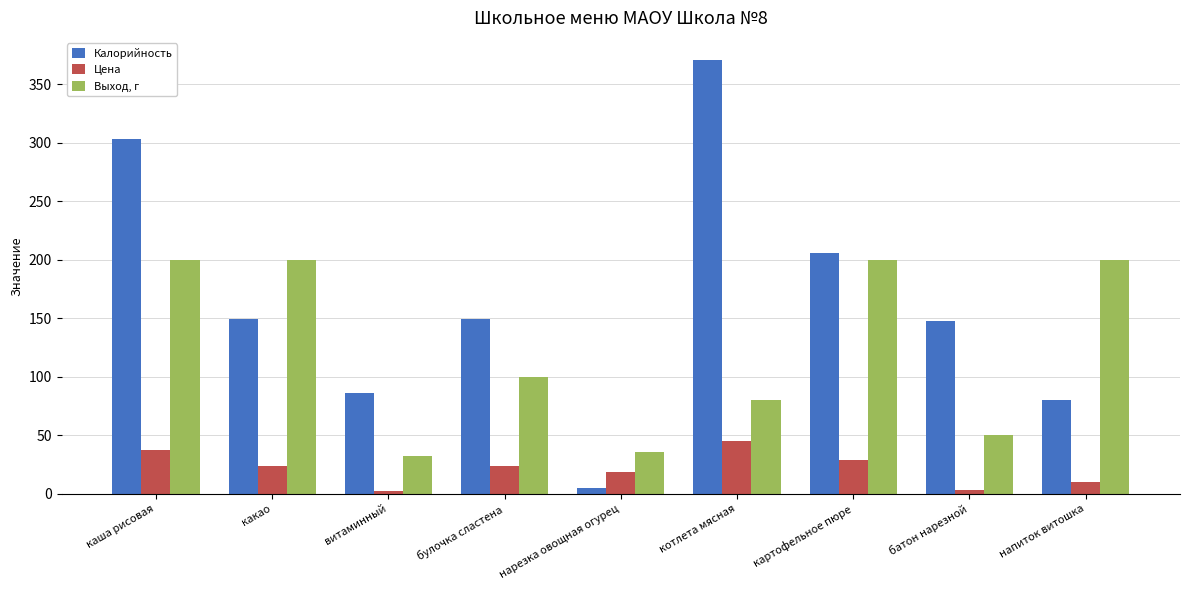

What is the average value of the Выход, г series?

122.0